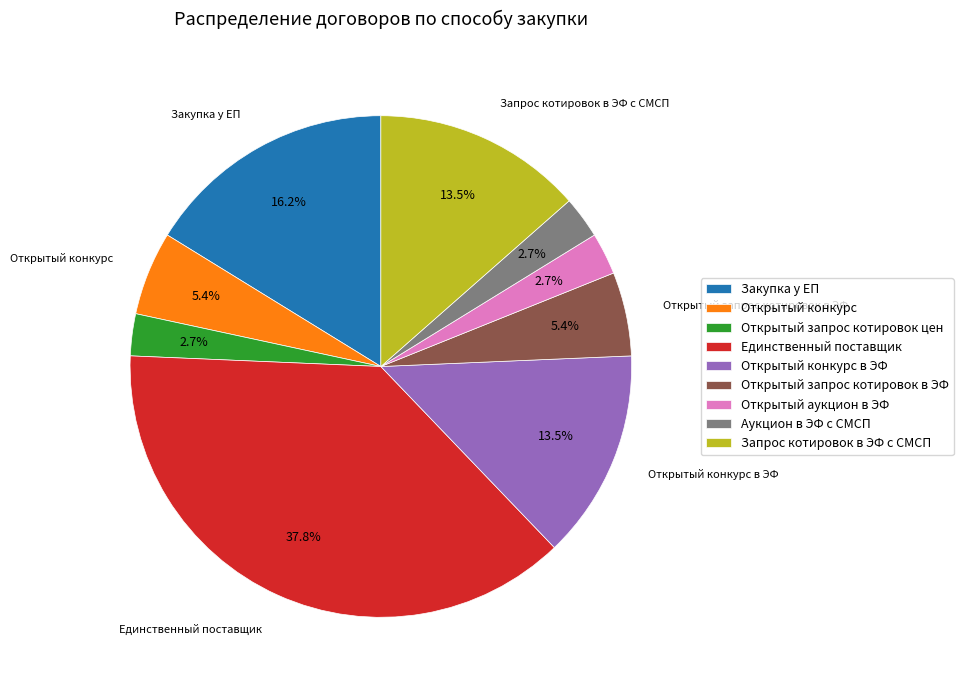

What percentage is NOT represented by Открытый запрос котировок в ЭФ?

94.6%